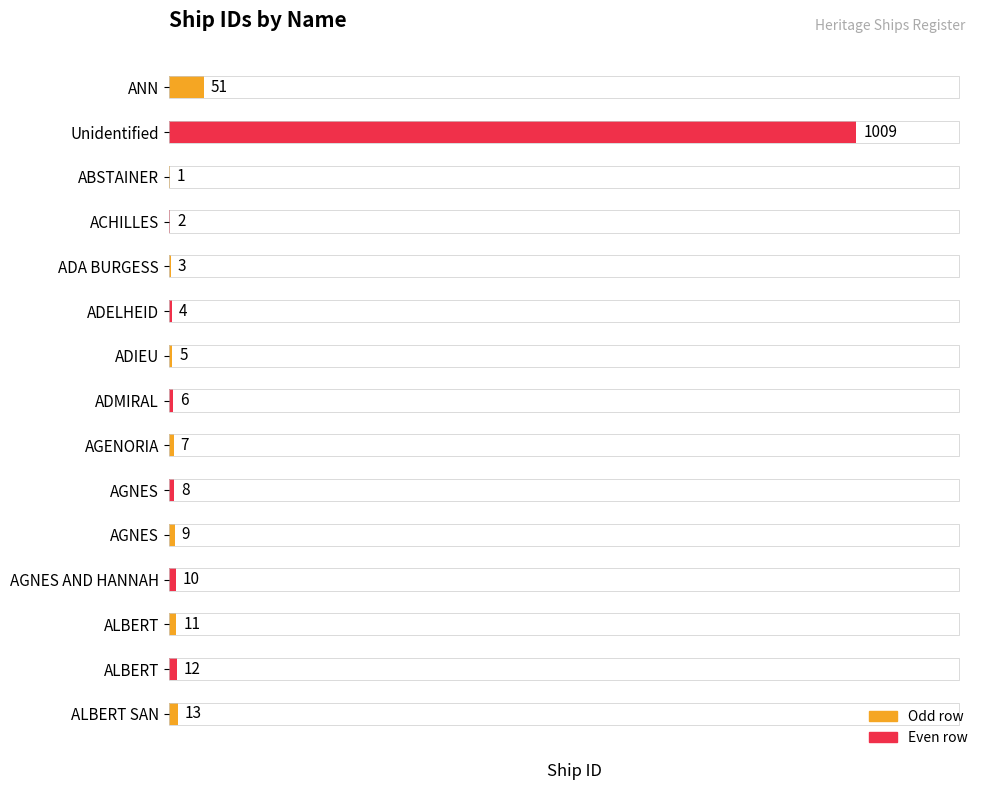

What is the difference between the maximum and minimum values?

1008